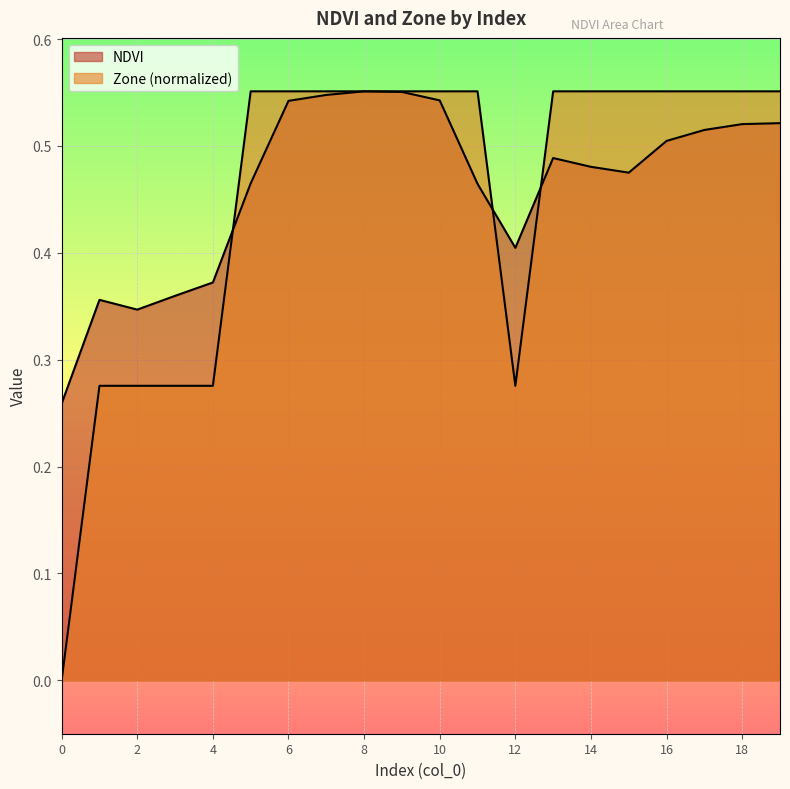

The value of Zone at 18 is 0.6. True or false?

True